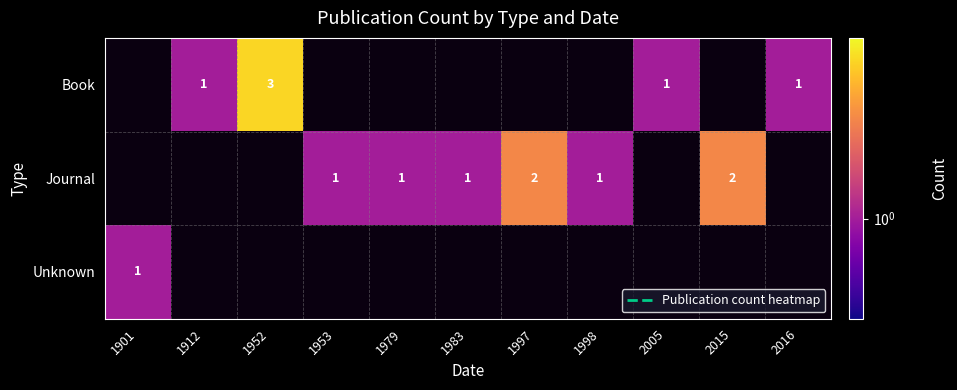

Count the number of categories in the chart.

11